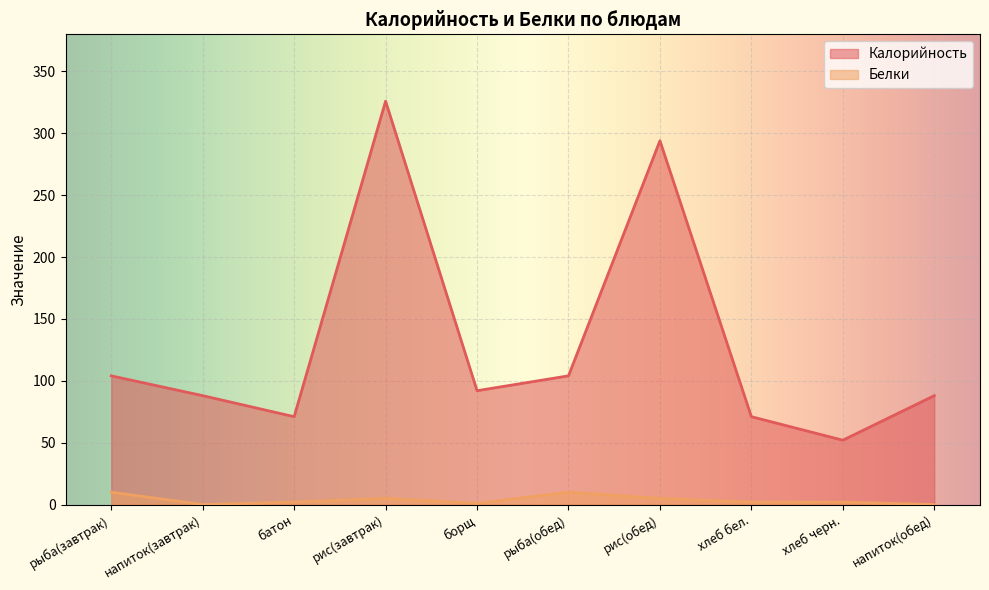

What is the total value across all series at рис(завтрак)?

331